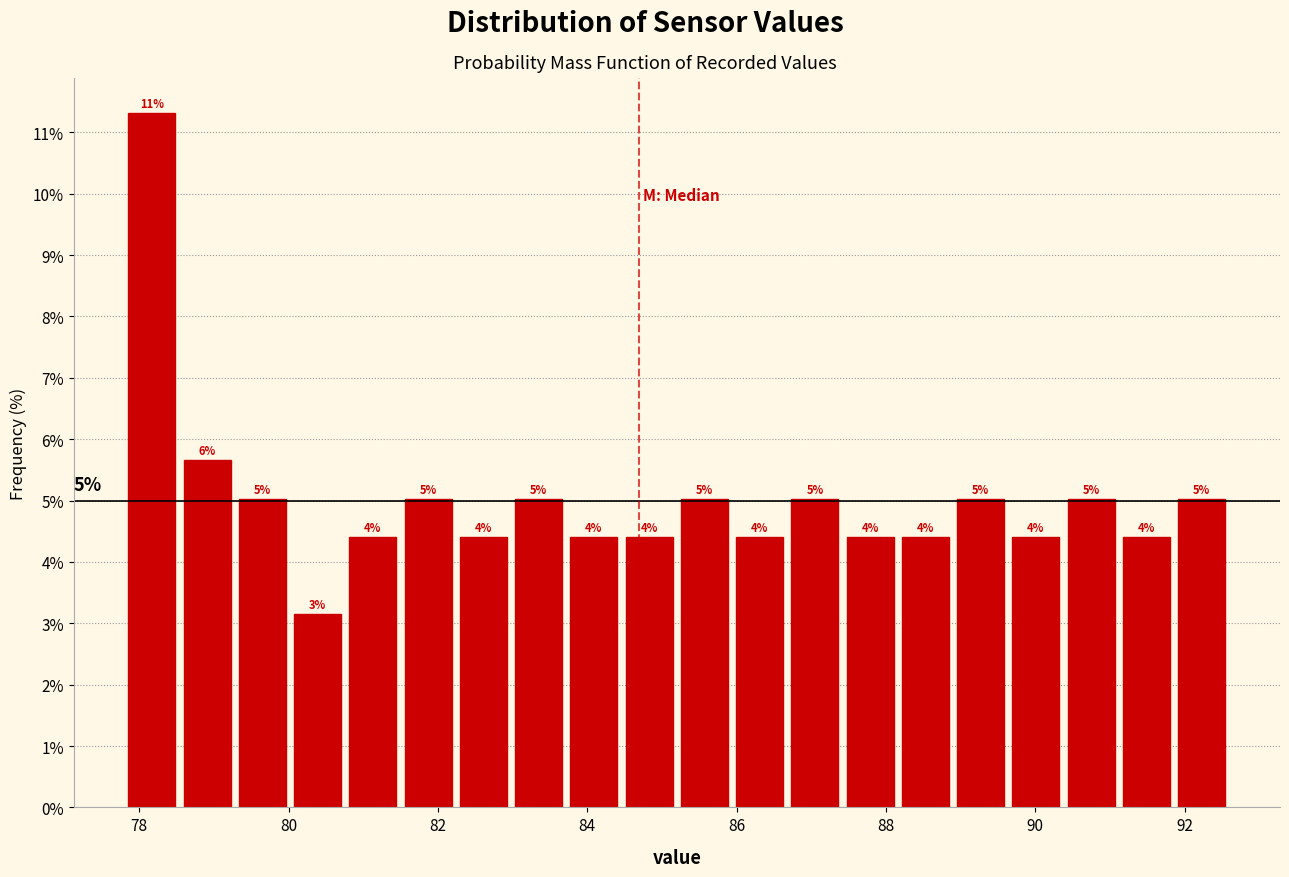

Read against the x-axis, roughly where is the centre of the tallest bar?

78.2